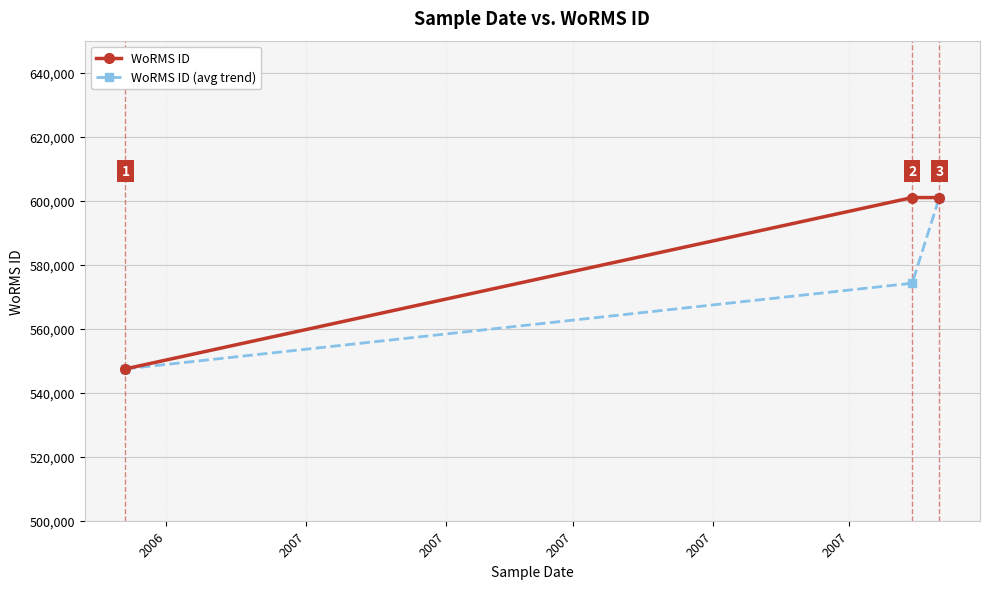

Does the chart display data point markers on the line(s)?

Yes